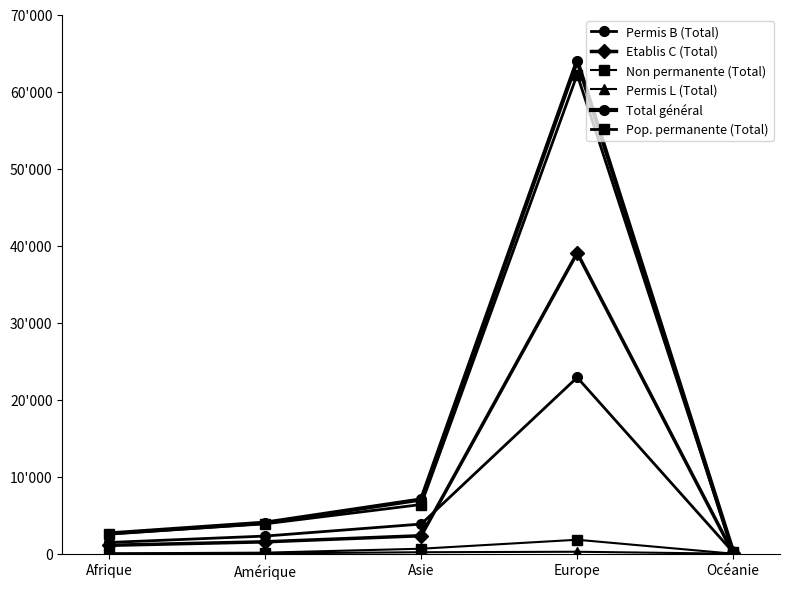

True or false: Etablis C (Total) and Total général cross at least once.

False